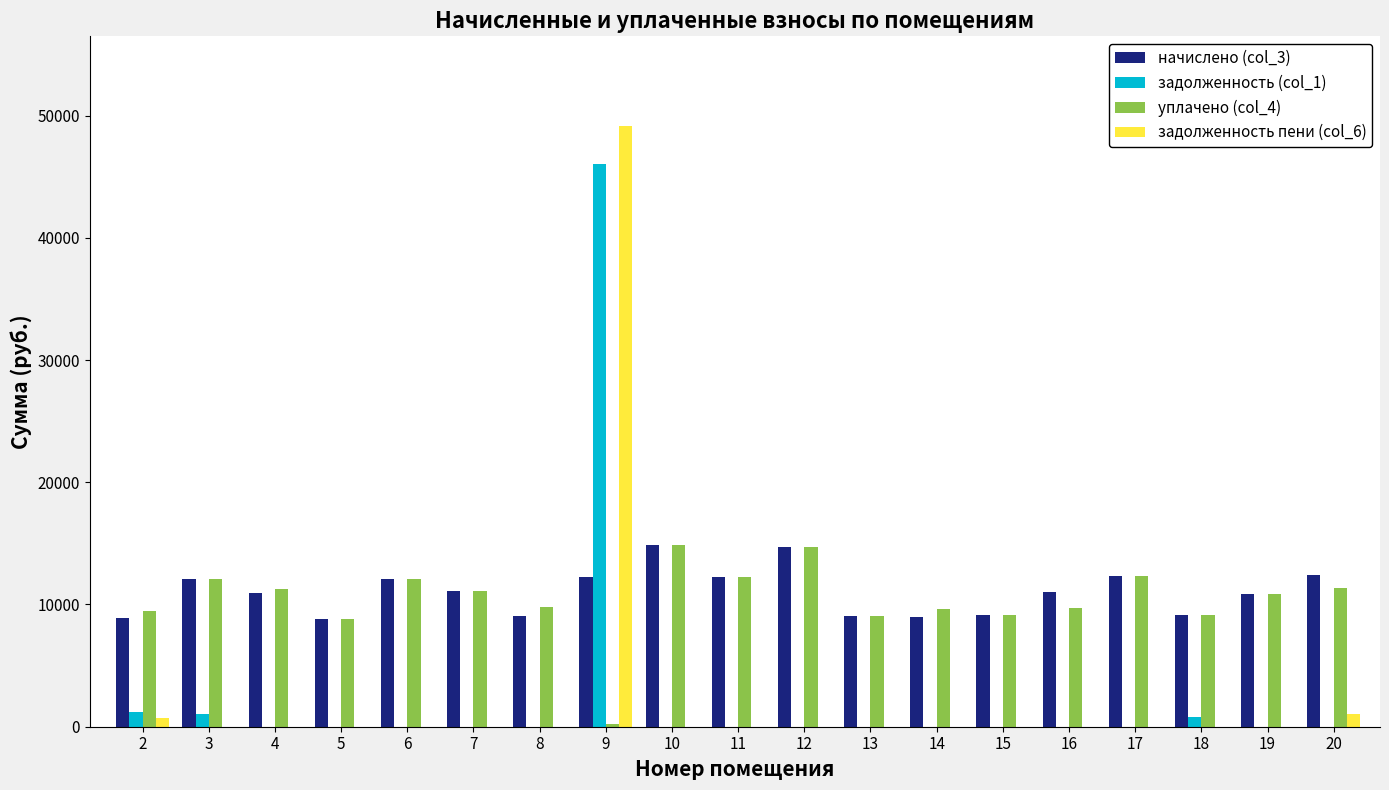

Which series has the largest total across all categories?

начислено (col_3)